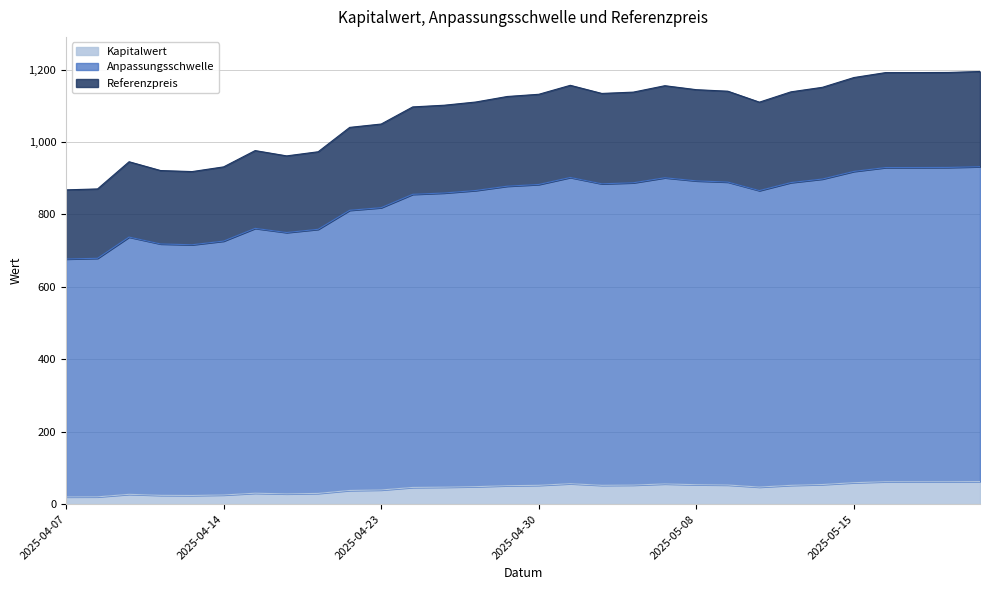

What is the minimum value shown in the chart?

20.0